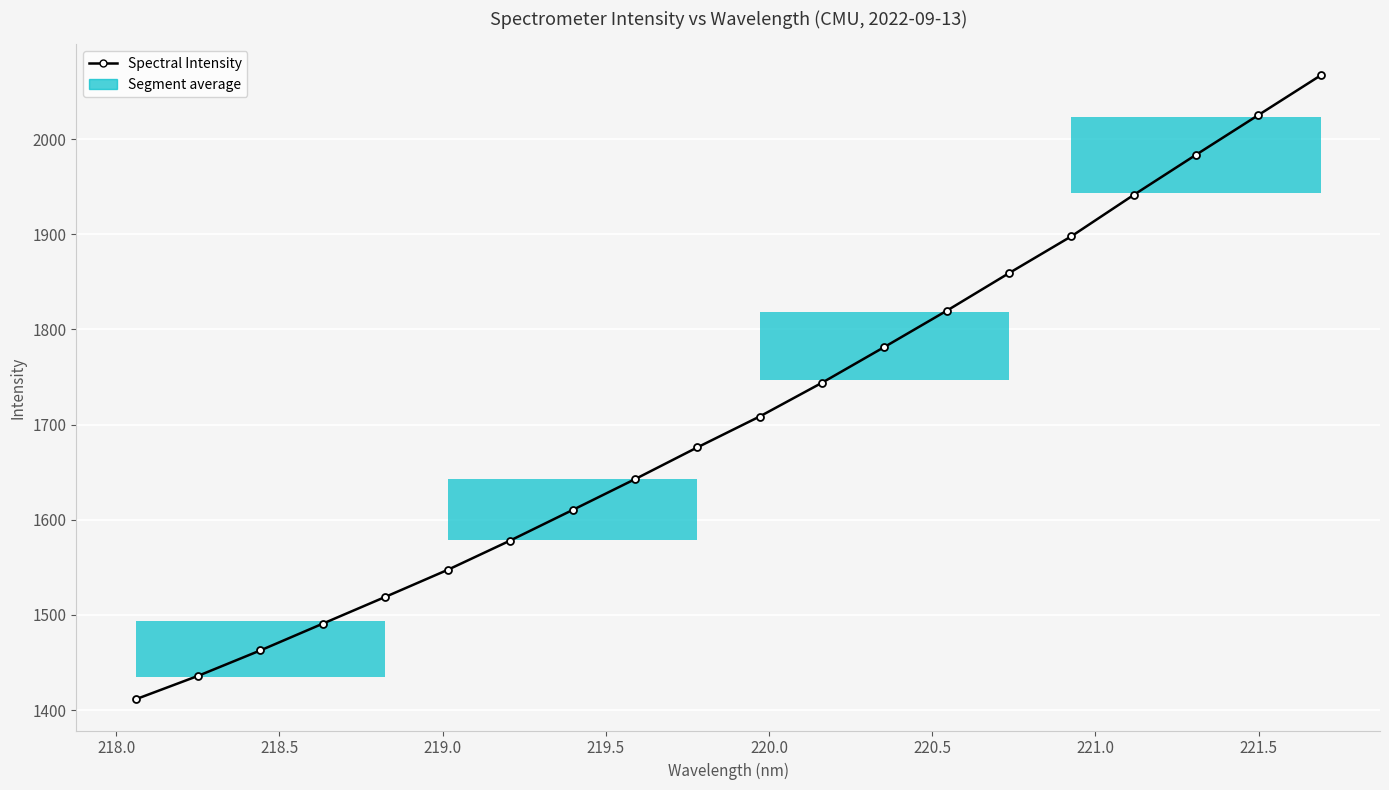

What is the maximum value shown in the chart?

2067.0